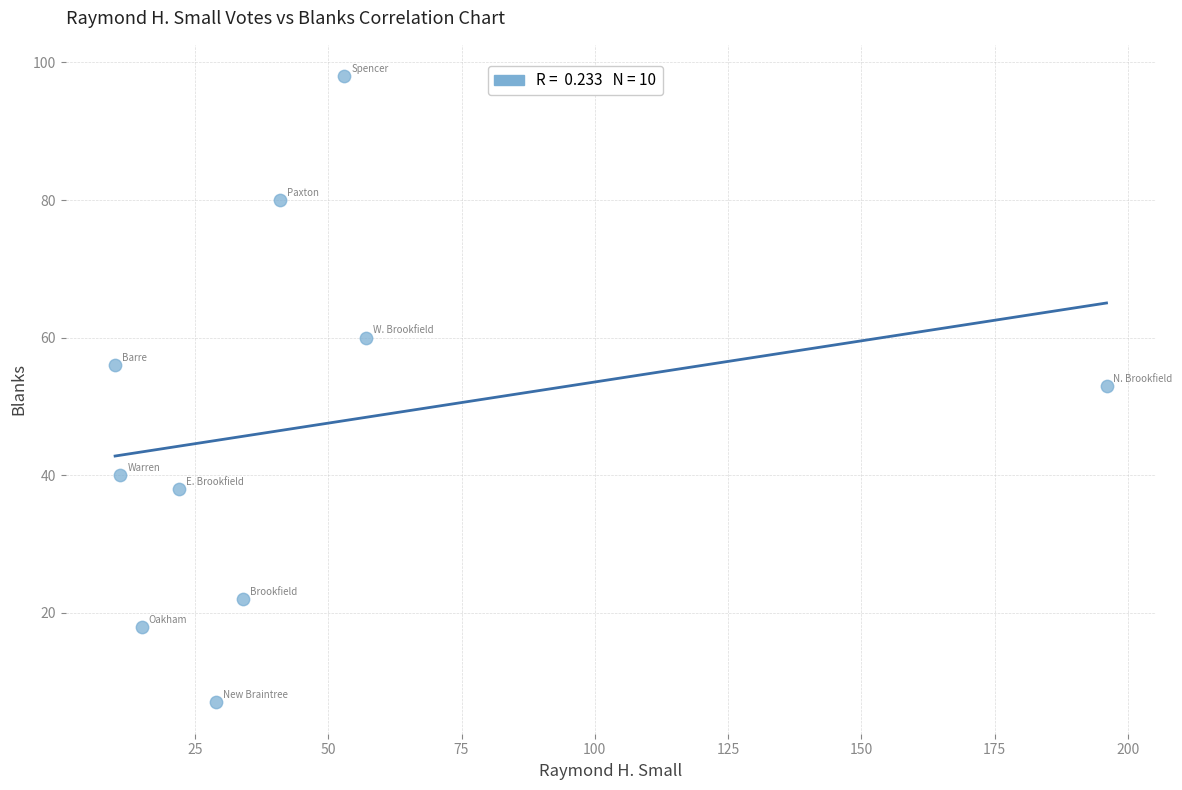

What is the average X value?

47